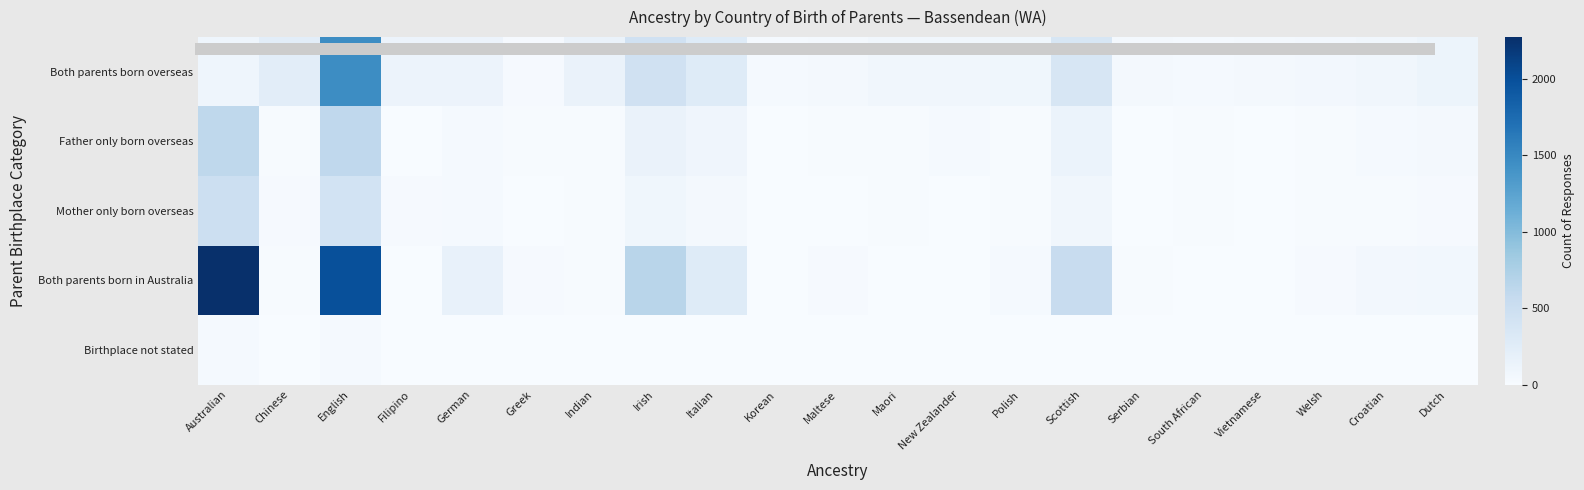

Reading left to right, list all the values displayed in this chart.

Both parents born overseas: Australian=103	Chinese=239	English=1462	Filipino=131	German=126	Greek=19	Indian=150	Irish=444	Italian=283	Korean=28	Maltese=40	Maori=74	New Zealander=74	Polish=88	Scottish=367	Serbian=43	South African=35	Vietnamese=51	Welsh=58	Croatian=78	Dutch=119
Father only born overseas: Australian=620	Chinese=14	English=608	Filipino=0	German=35	Greek=11	Indian=17	Irish=148	Italian=95	Korean=0	Maltese=11	Maori=9	New Zealander=35	Polish=11	Scottish=137	Serbian=4	South African=13	Vietnamese=0	Welsh=14	Croatian=30	Dutch=38
Mother only born overseas: Australian=489	Chinese=21	English=422	Filipino=19	German=35	Greek=0	Indian=11	Irish=83	Italian=46	Korean=7	Maltese=3	Maori=13	New Zealander=7	Polish=10	Scottish=77	Serbian=6	South African=11	Vietnamese=0	Welsh=11	Croatian=12	Dutch=18
Both parents born in Australia: Australian=2271	Chinese=14	English=1993	Filipino=3	German=177	Greek=25	Indian=11	Irish=661	Italian=283	Korean=3	Maltese=20	Maori=3	New Zealander=4	Polish=35	Scottish=541	Serbian=16	South African=0	Vietnamese=0	Welsh=22	Croatian=57	Dutch=70
Birthplace not stated: Australian=32	Chinese=0	English=27	Filipino=0	German=6	Greek=0	Indian=0	Irish=6	Italian=3	Korean=0	Maltese=0	Maori=0	New Zealander=0	Polish=4	Scottish=7	Serbian=0	South African=0	Vietnamese=0	Welsh=0	Croatian=0	Dutch=0